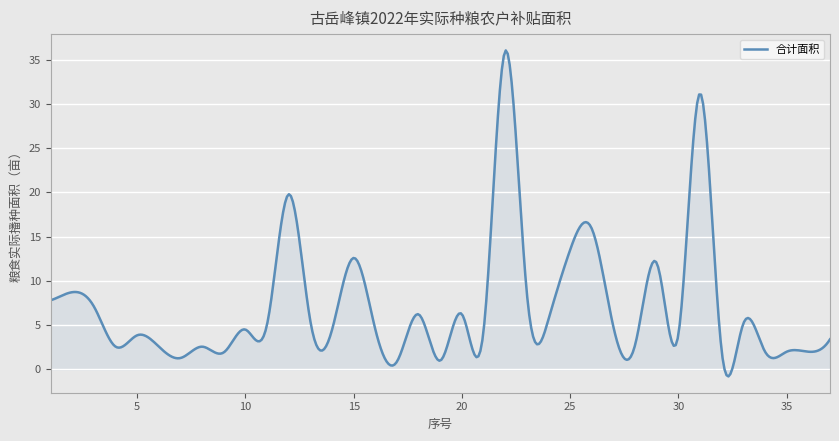

What is the greatest value displayed?

36.1